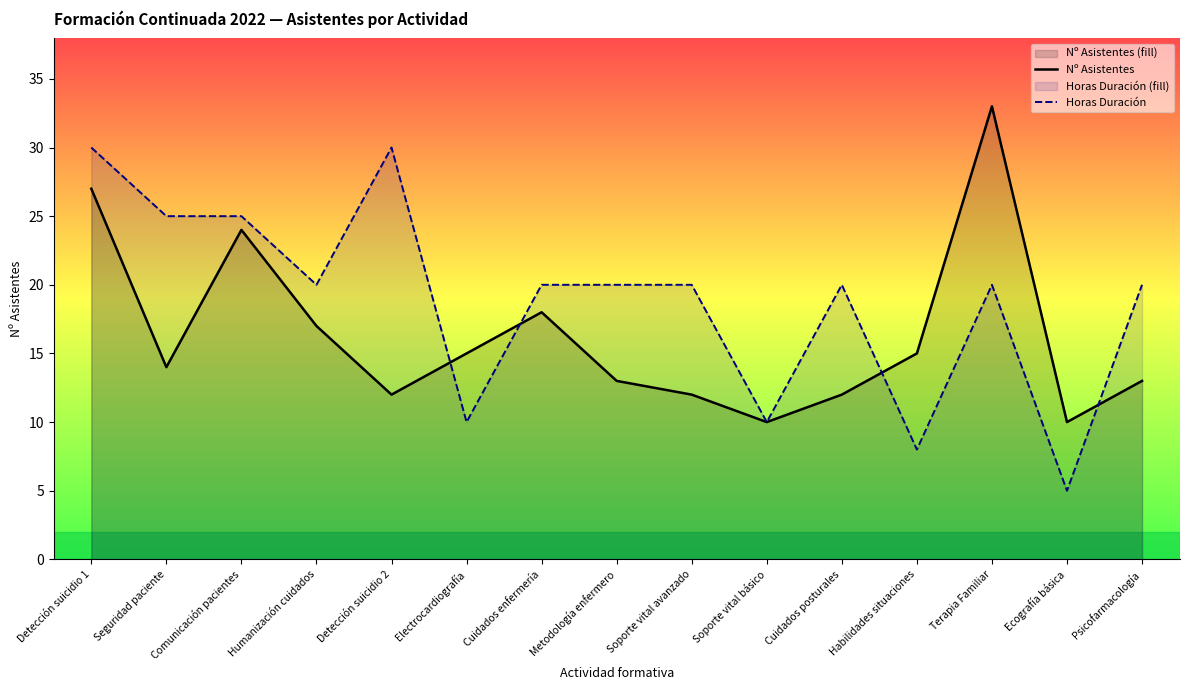

True or false: Horas Duración has a value of 14 at Habilidades situaciones.

False